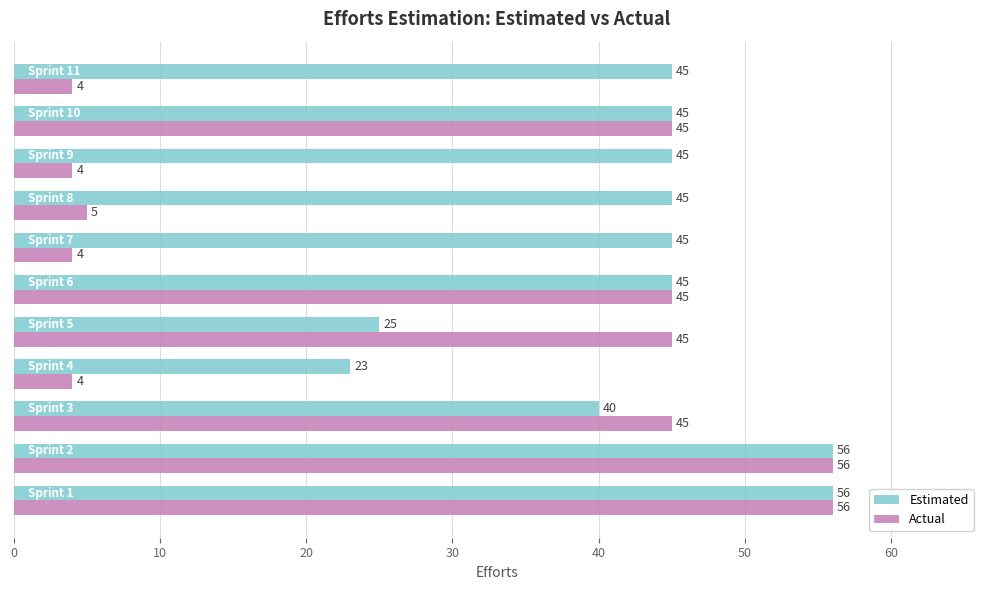

Count the Estimated values in the range 40 to 45.

7